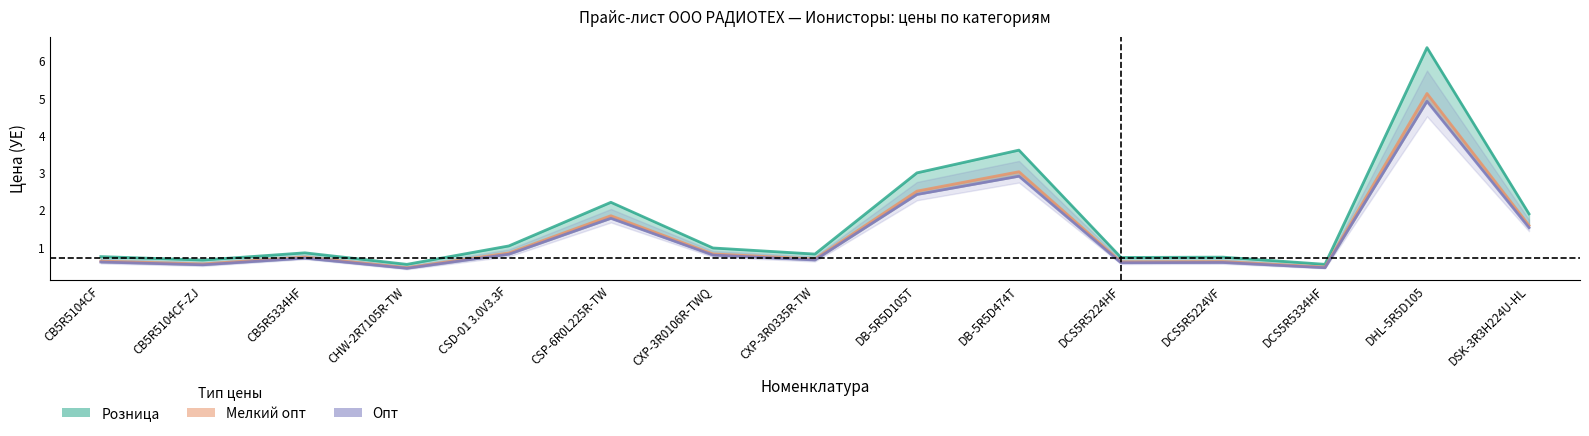

Count the number of data series in this chart.

3